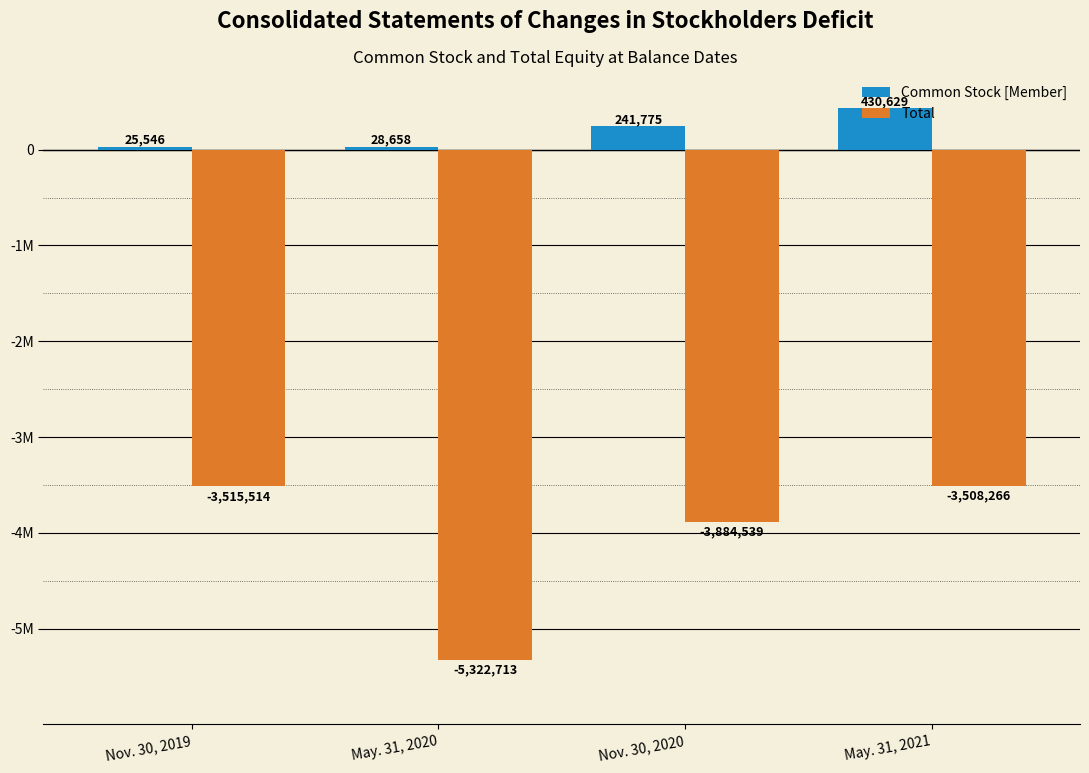

What position from the right is May. 31, 2020?

3